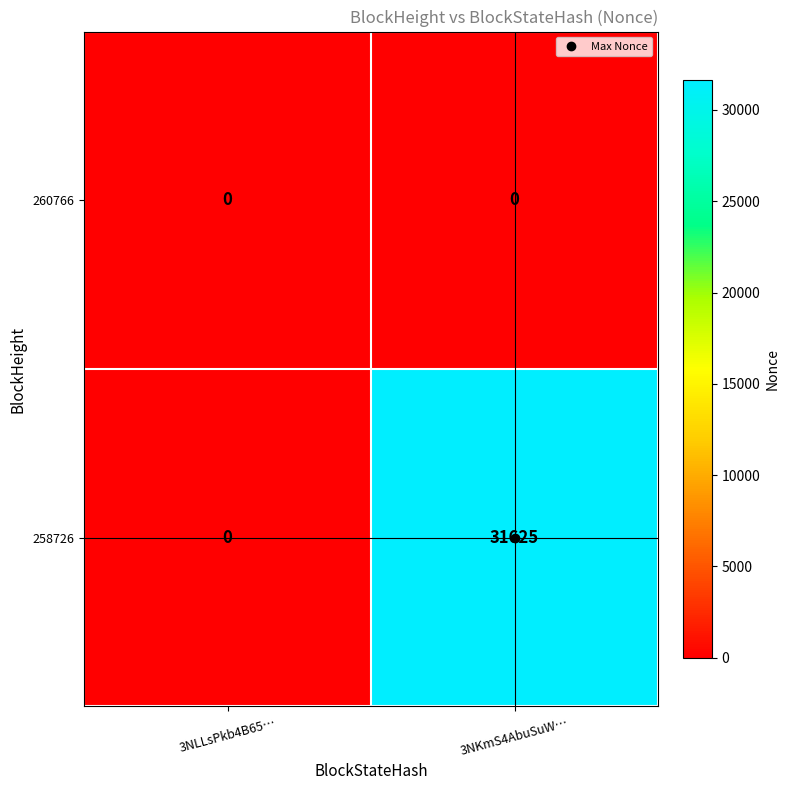

Which category has the highest value across all series?

3NKmS4AbuSuW…